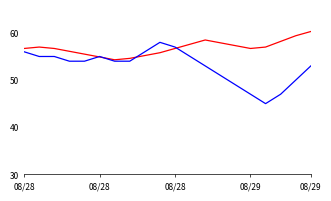

What is the greatest value displayed?

60.3